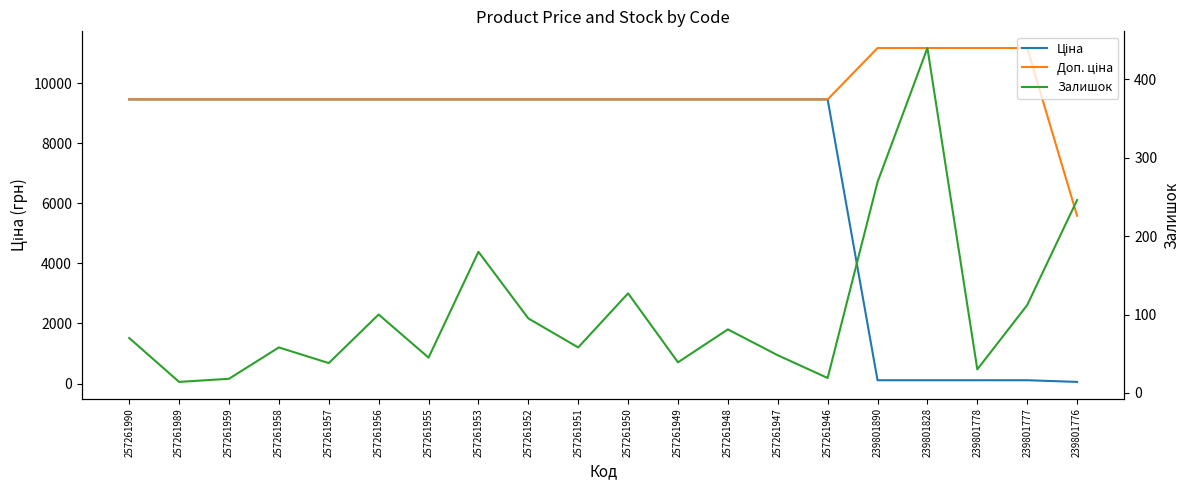

Reading left to right, transcribe all the data shown in this chart.

Ціна: 9458.9	9458.9	9458.9	9458.9	9458.9	9458.9	9458.9	9458.9	9458.9	9458.9	9458.9	9458.9	9458.9	9458.9	9458.9	111.7	111.7	111.7	111.7	55.9
Доп. ціна: 9458.9	9458.9	9458.9	9458.9	9458.9	9458.9	9458.9	9458.9	9458.9	9458.9	9458.9	9458.9	9458.9	9458.9	9458.9	11169.0	11169.0	11169.0	11169.0	5585.0
Залишок: 70.0	14.0	18.0	58.0	38.0	100.0	45.0	180.0	95.0	58.0	127.0	39.0	81.0	48.0	19.0	269.0	440.0	30.0	112.0	246.0